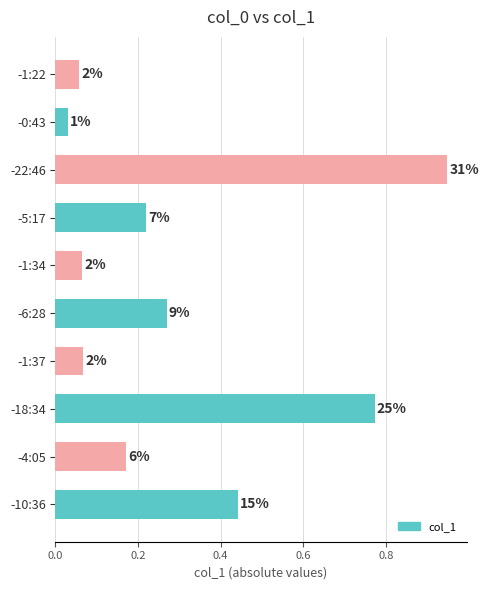

How many bars are there in total?

10